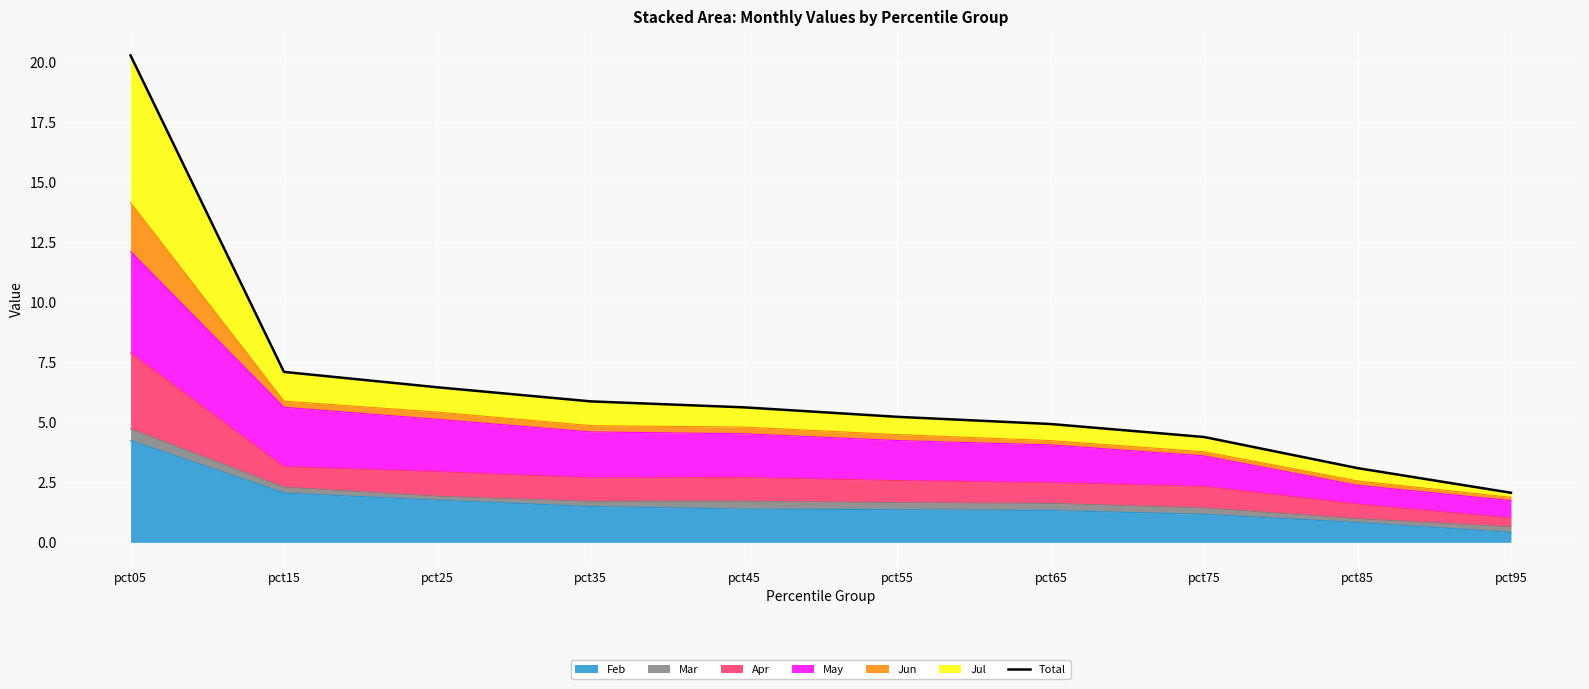

Where is the data nearest to the value 11?

pct15